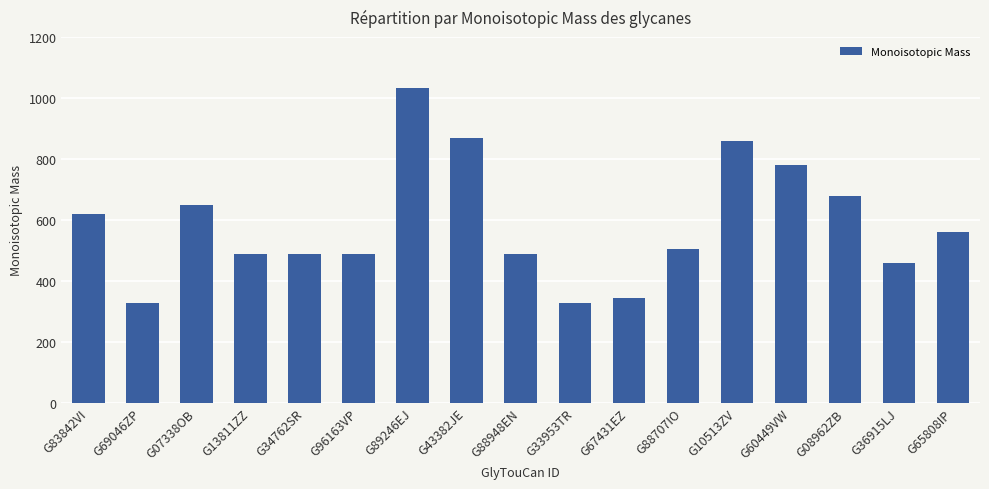

At which label is the value closest to 678?

G08962ZB